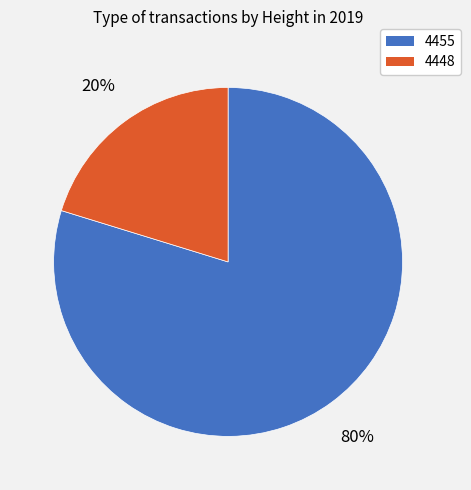

What is the largest slice in the pie chart?

4455